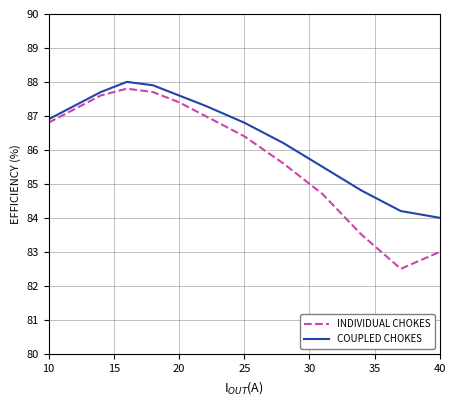

Rank the series by their average value, from highest to lowest.

COUPLED CHOKES, INDIVIDUAL CHOKES